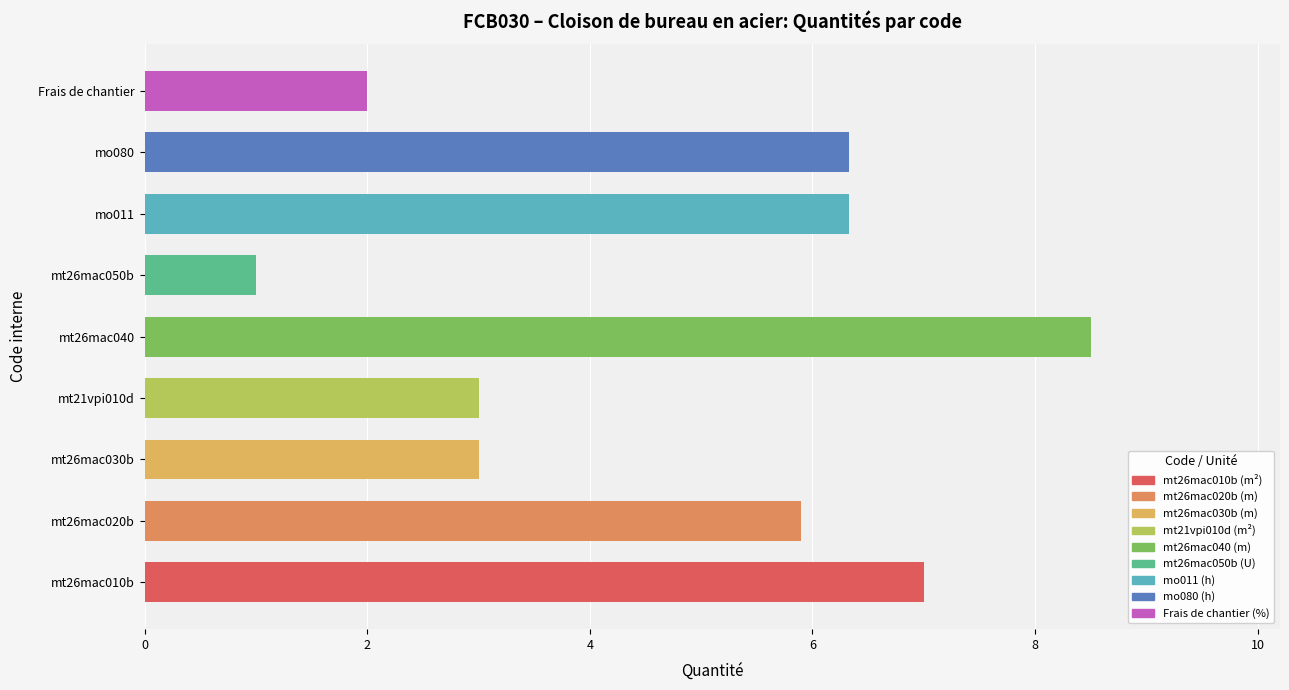

Does the chart contain stacked bars?

No